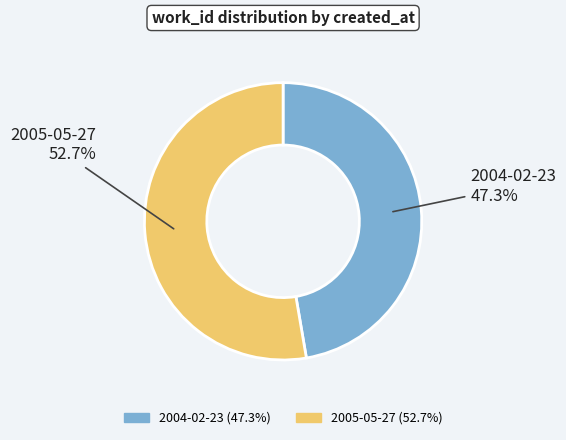

How many slices are in this pie chart?

2